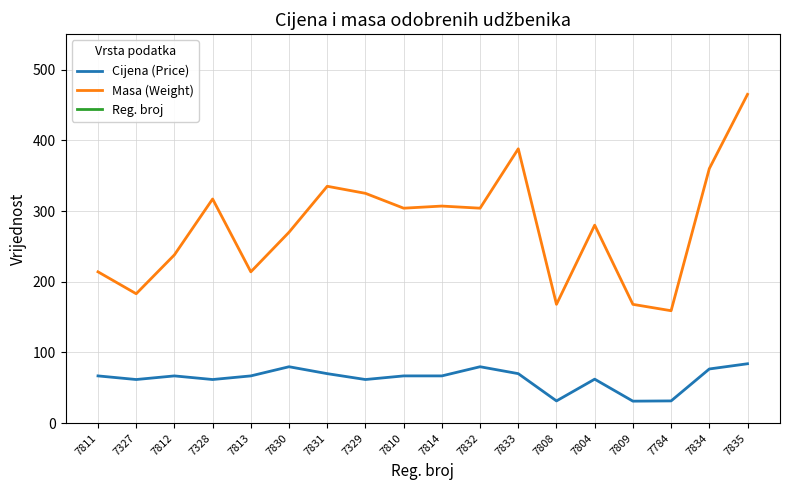

What is the highest value of the Reg. broj series?

7835.0